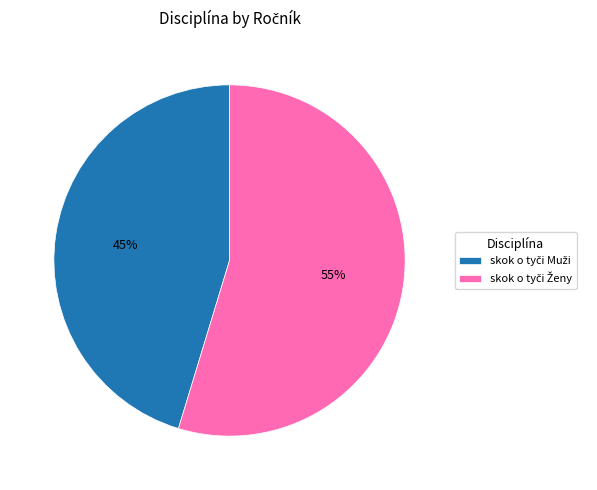

How many segments does this pie chart have?

2